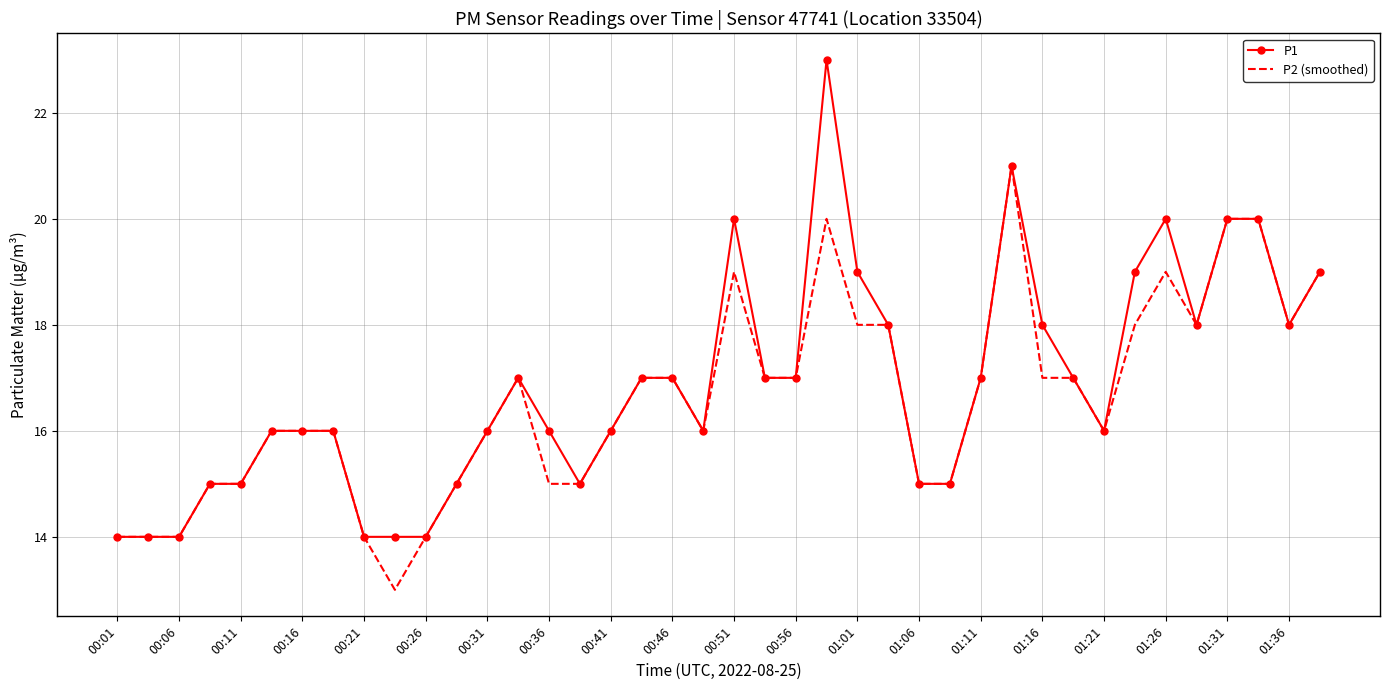

What is the minimum value for P1?

14